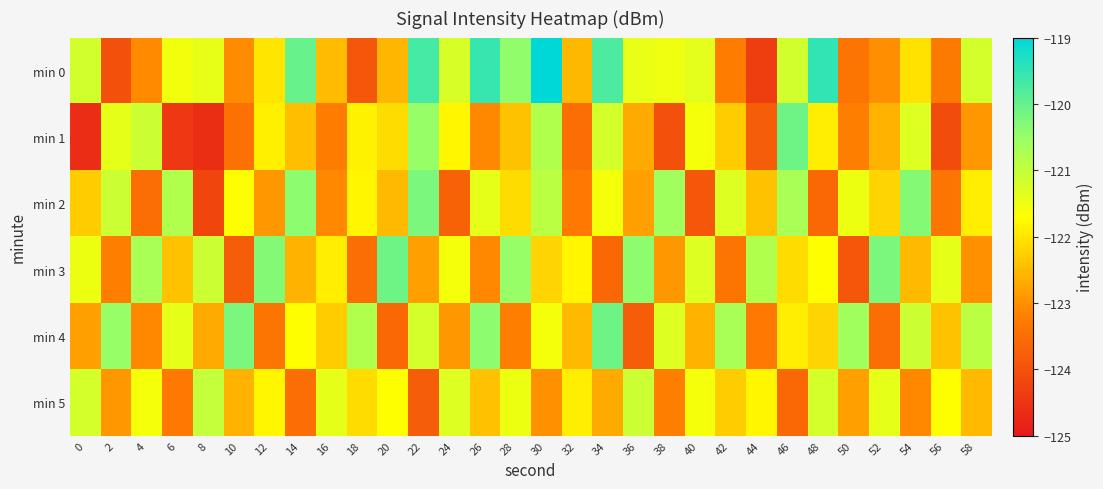

What is the minimum value shown in the chart?

-124.6